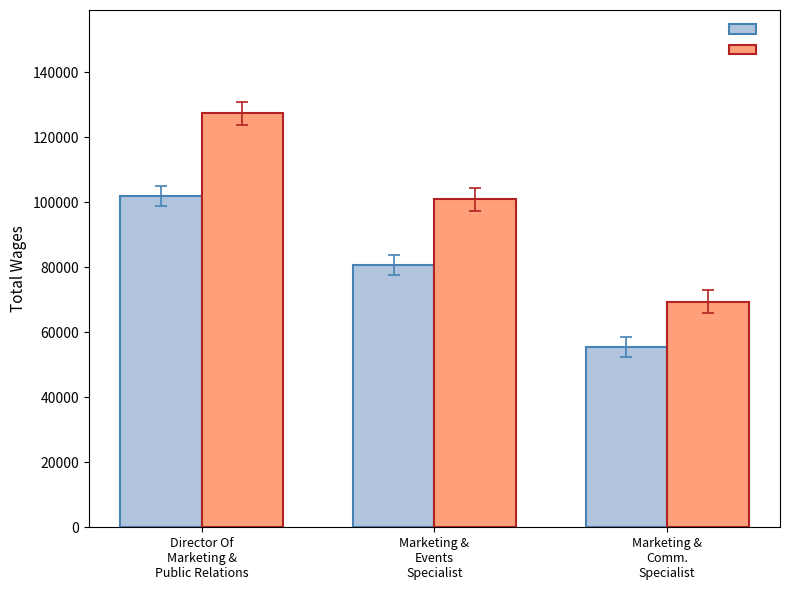

How many data points does each series have?

3